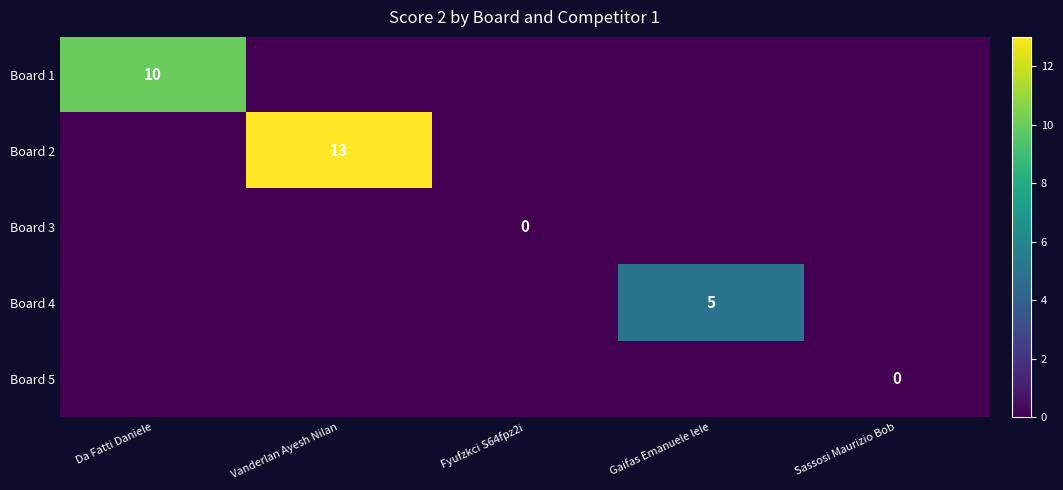

At which category is the sum across all series the highest?

Vanderlan Ayesh Nilan